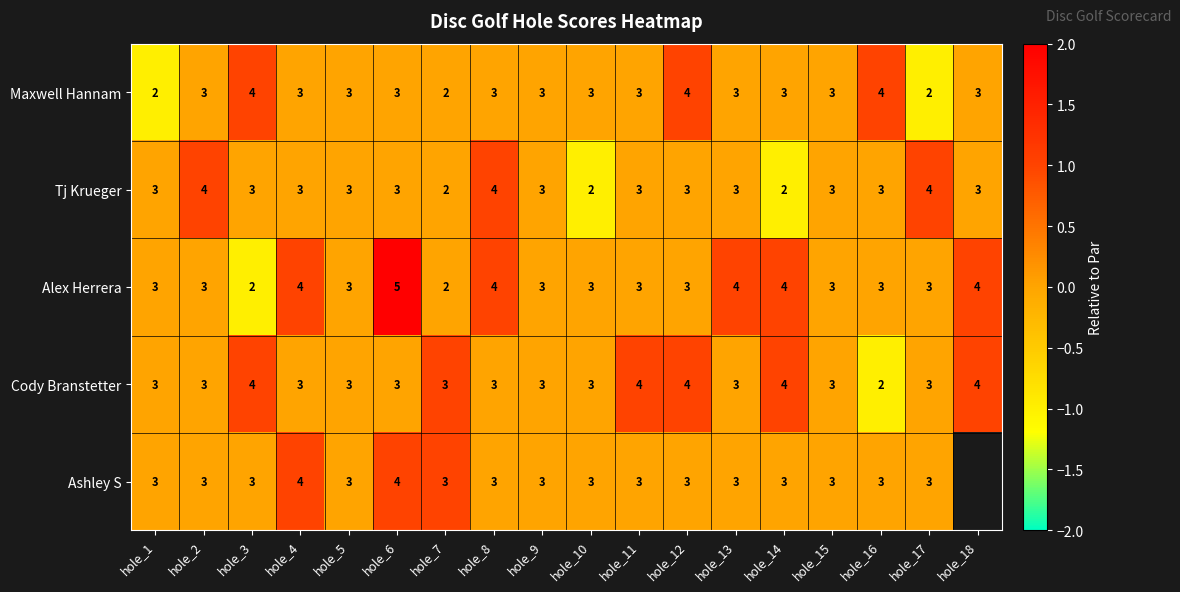

What is the sum of all Alex Herrera values?

59